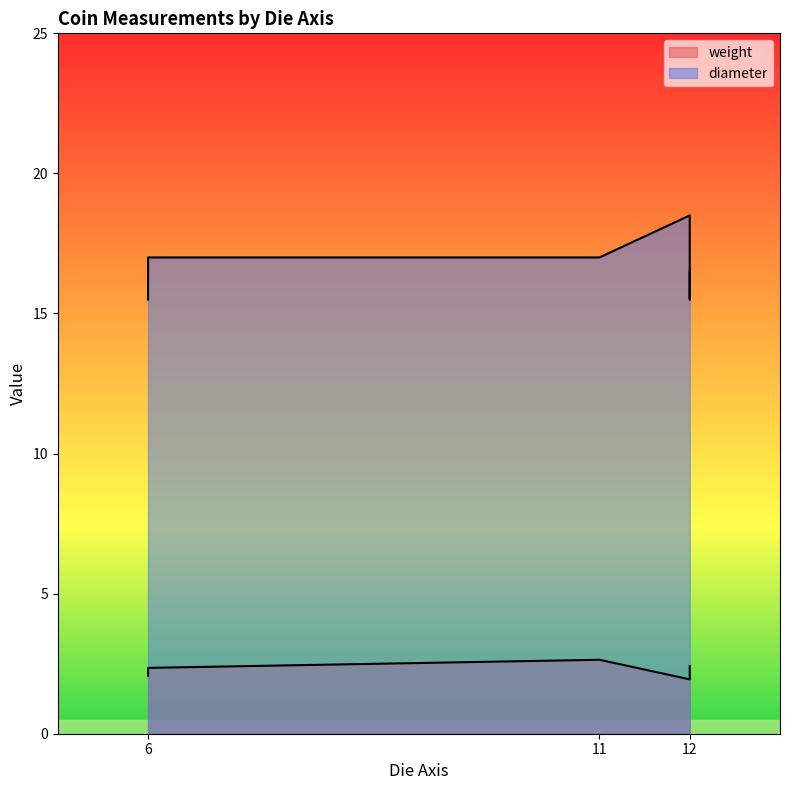

What is the highest value of the diameter series?

18.5